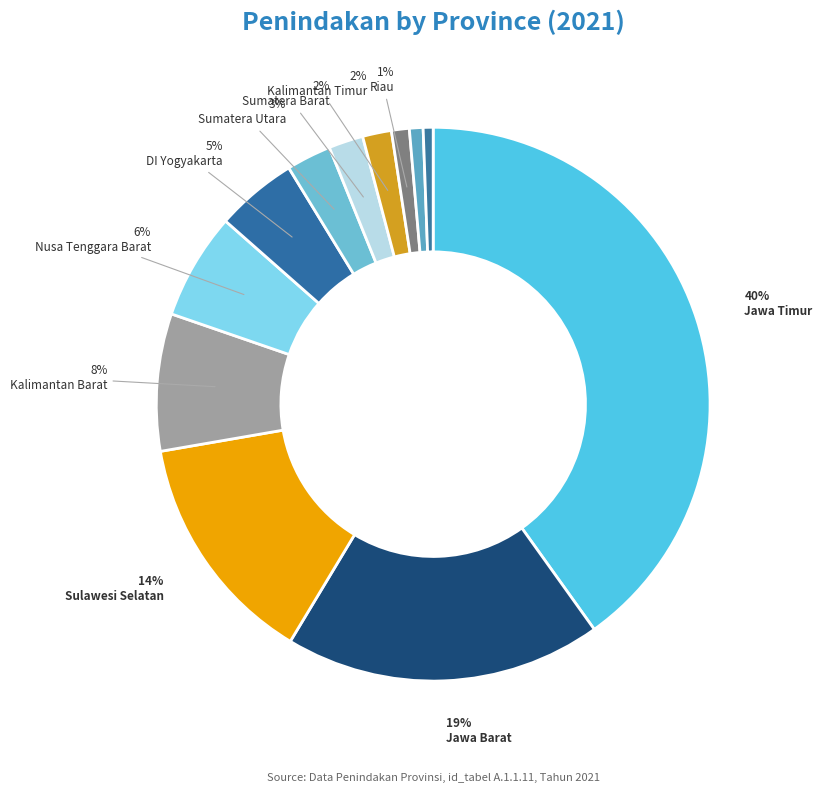

How many slices are in this pie chart?

12